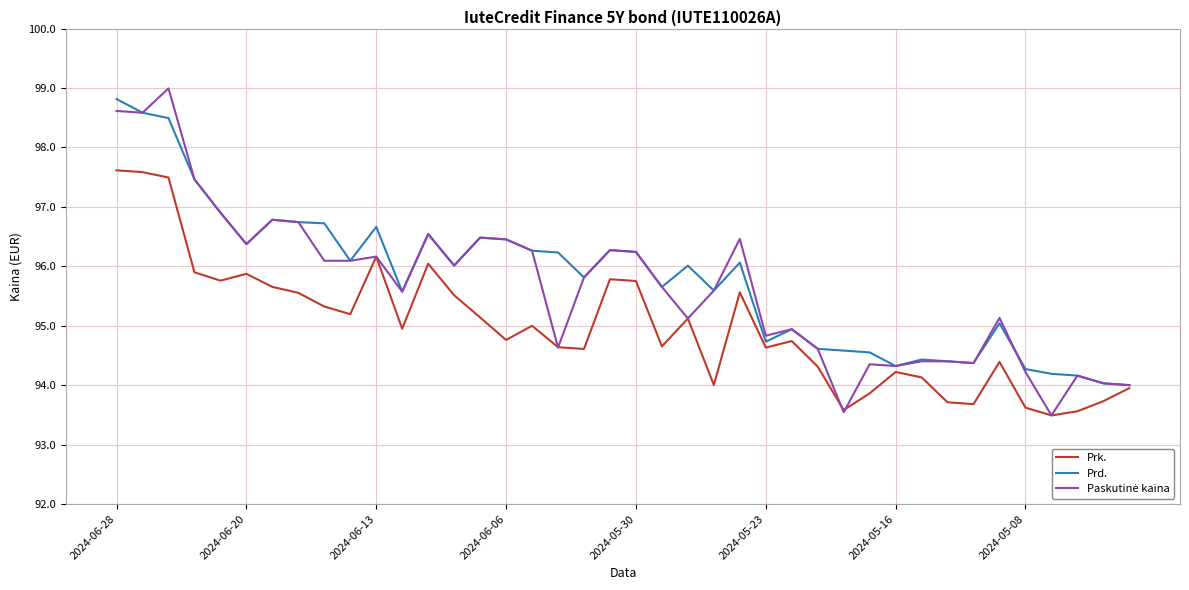

How many lines are shown in the chart?

3